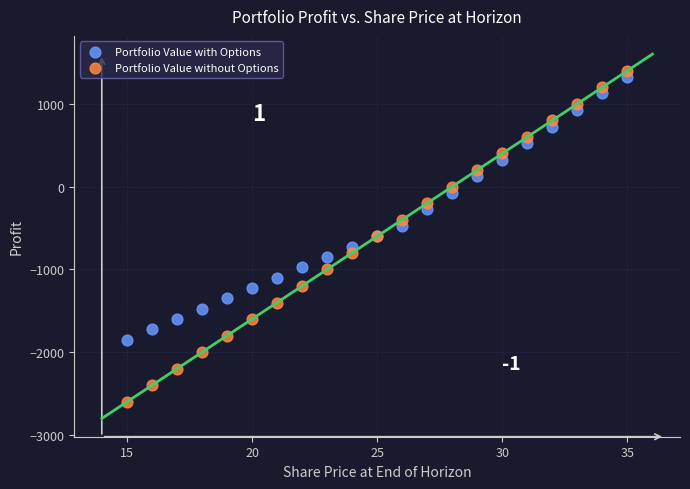

Which series has the widest spread of Y values?

Portfolio Value without Options